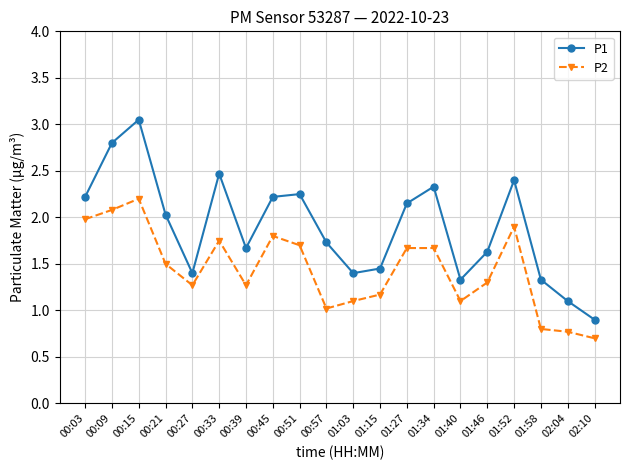

What are all the series names shown in the legend?

P1, P2